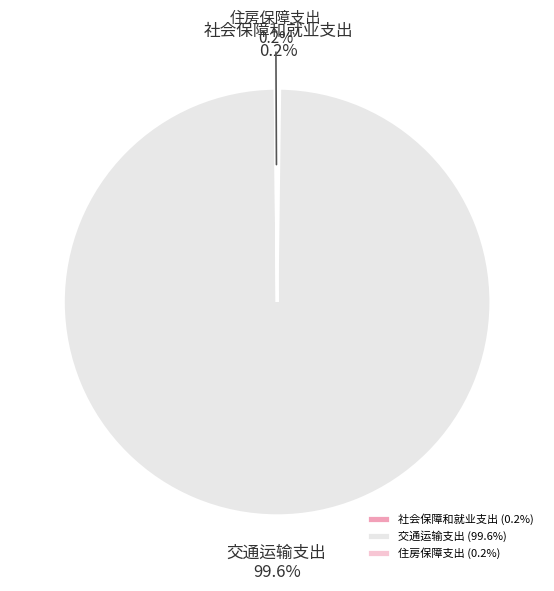

Is there a majority slice in this chart?

Yes